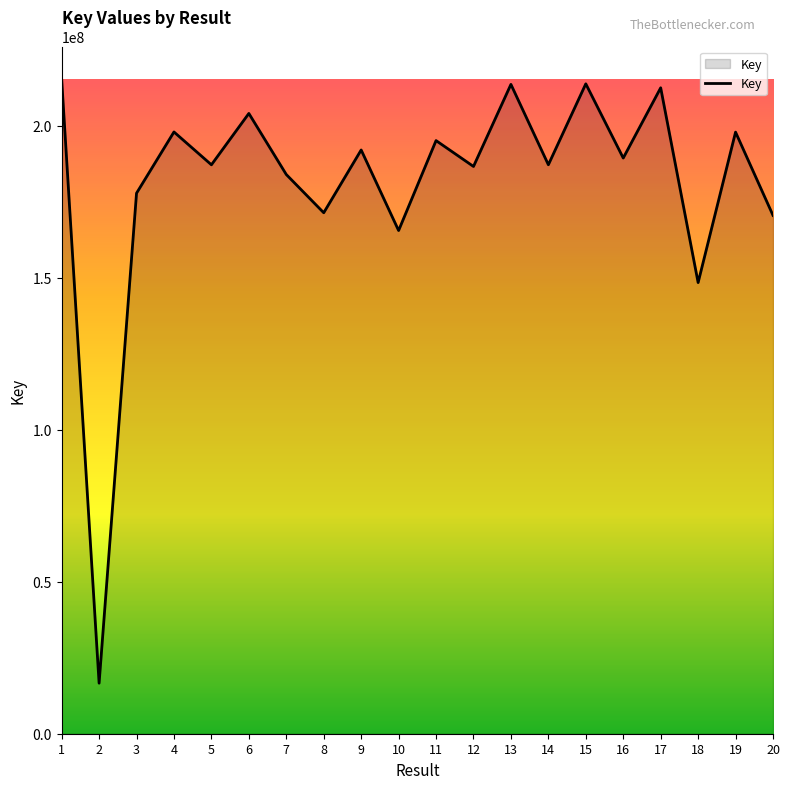

What is the difference between the maximum and minimum values?

198598917